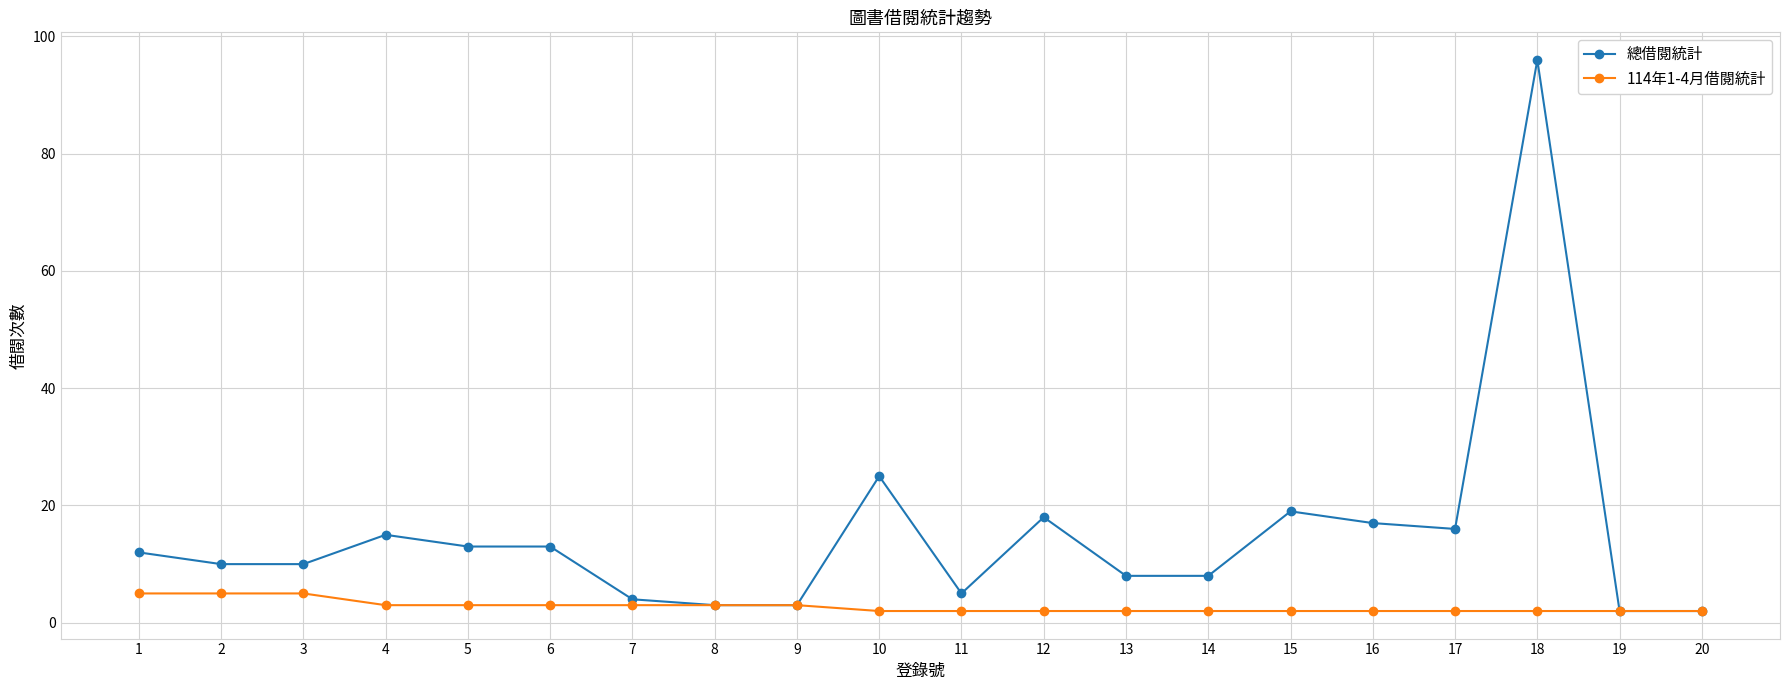

List the series in order of their peak value, lowest first.

114年1-4月借閱統計, 總借閱統計